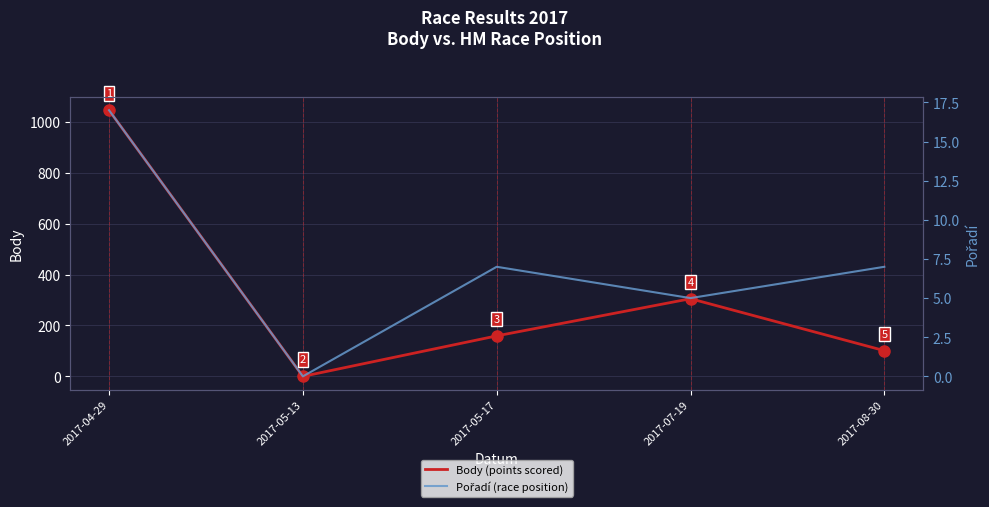

What is the maximum value for Body (points scored)?

1045